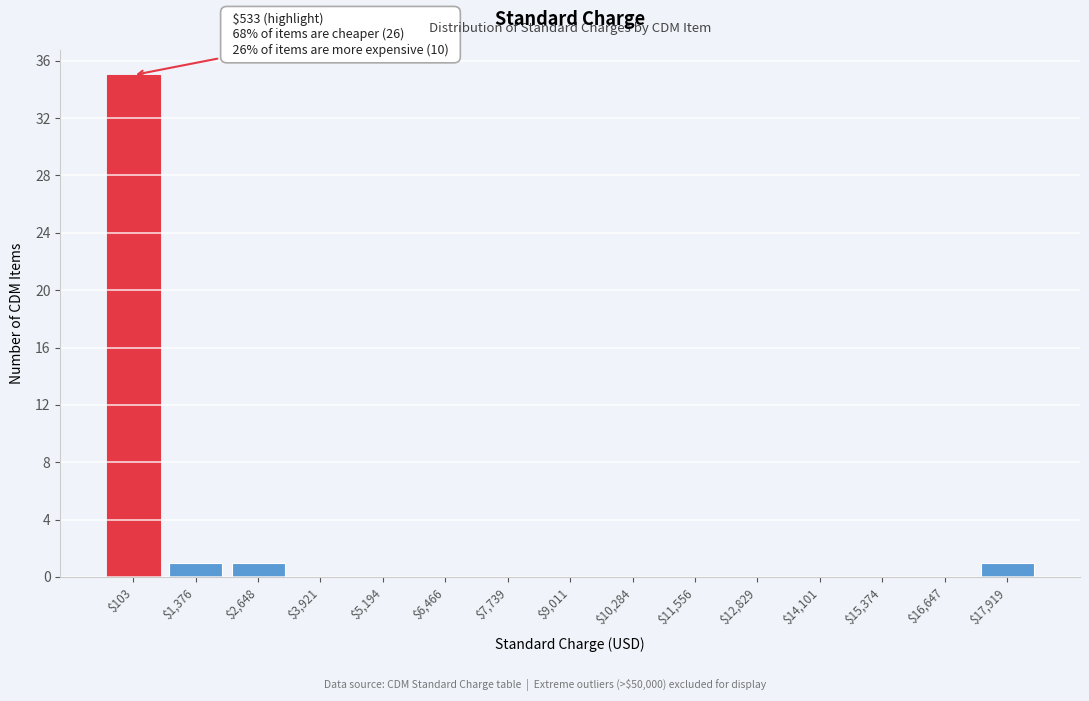

The value at $16,647 is 0. True or false?

True